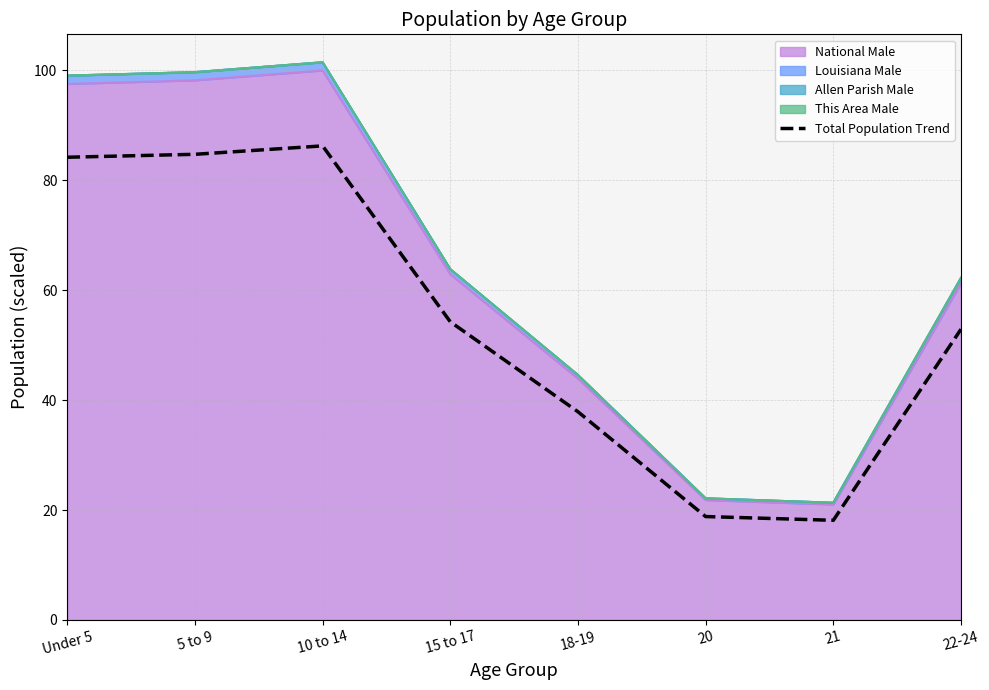

How many interior local peaks (higher than both neighbors) does the data have?

1